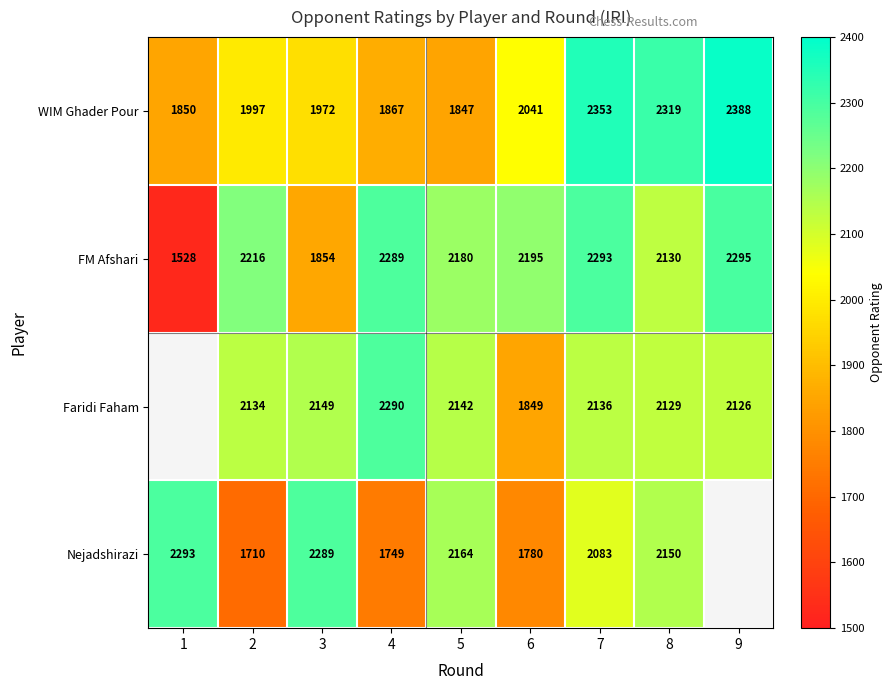

What is the total value across all series at 8?

8728